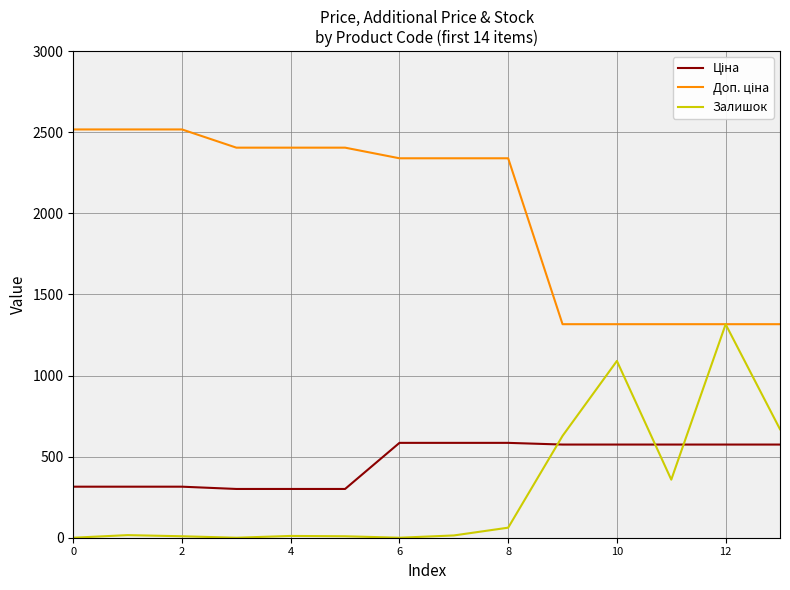

What is the maximum value shown in the chart?

2517.5